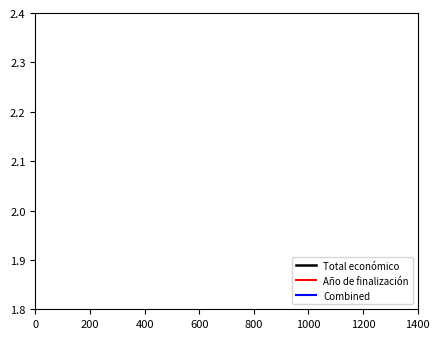

True or false: Año de finalización and Total económico cross at least once.

True